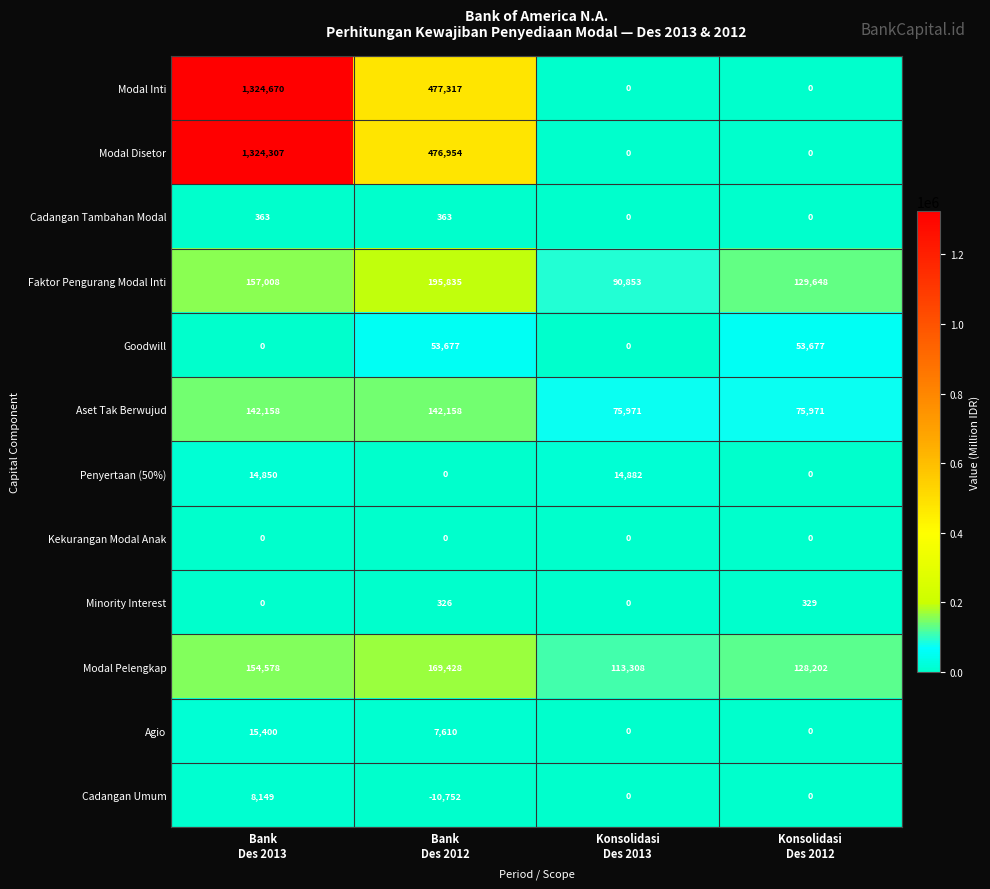

Which series changed the most between Bank
Des 2013 and Konsolidasi
Des 2012?

Modal Inti